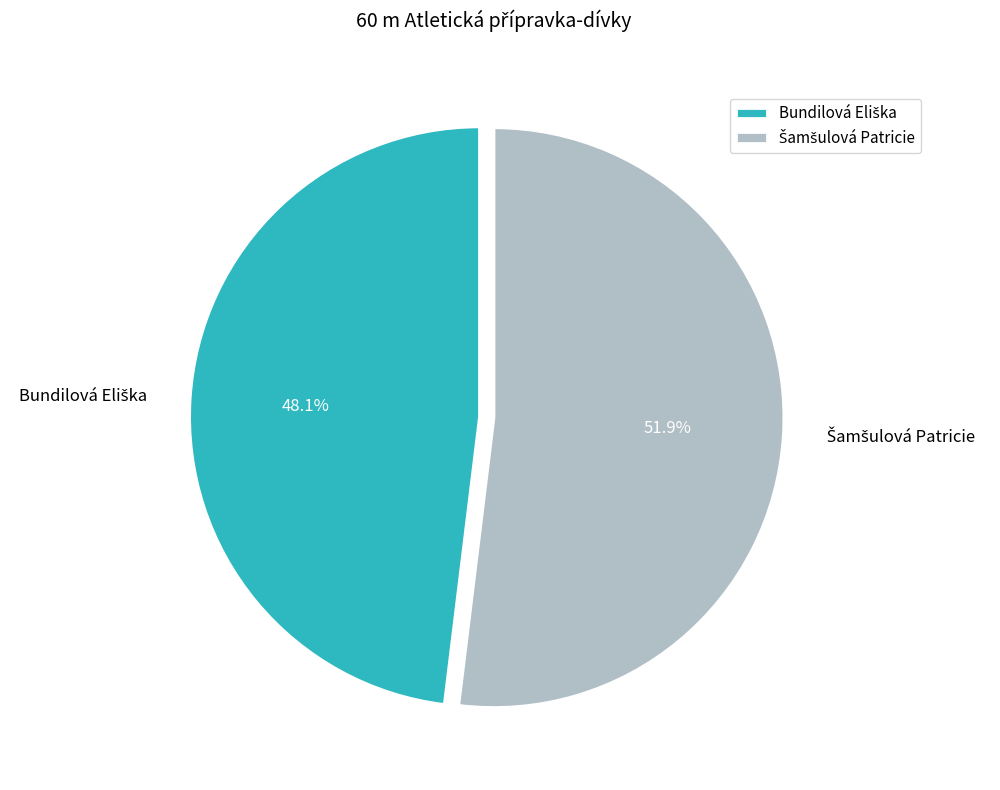

Is there a majority slice in this chart?

Yes